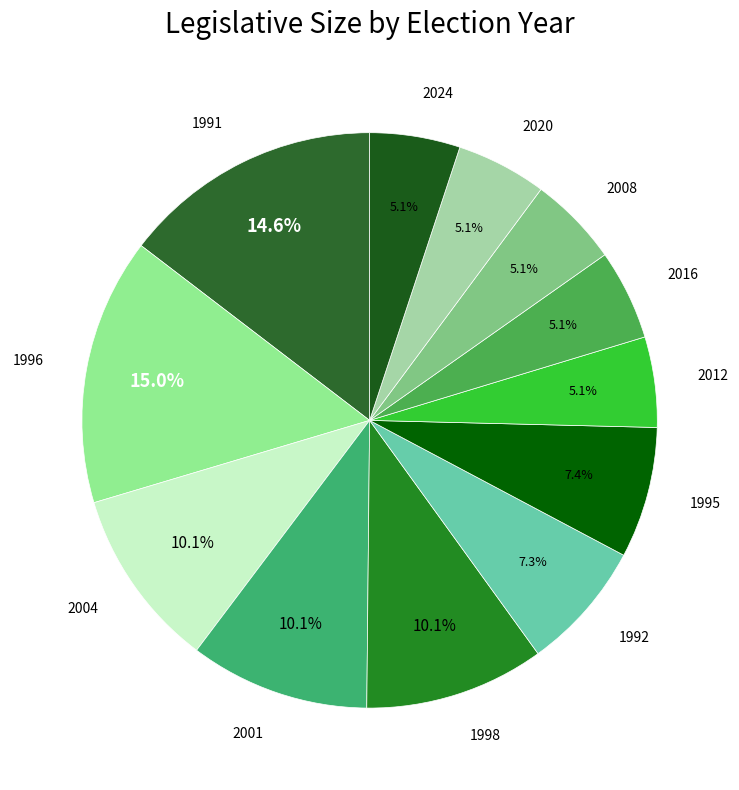

Is it true that 2001 is 16% of the pie?

False